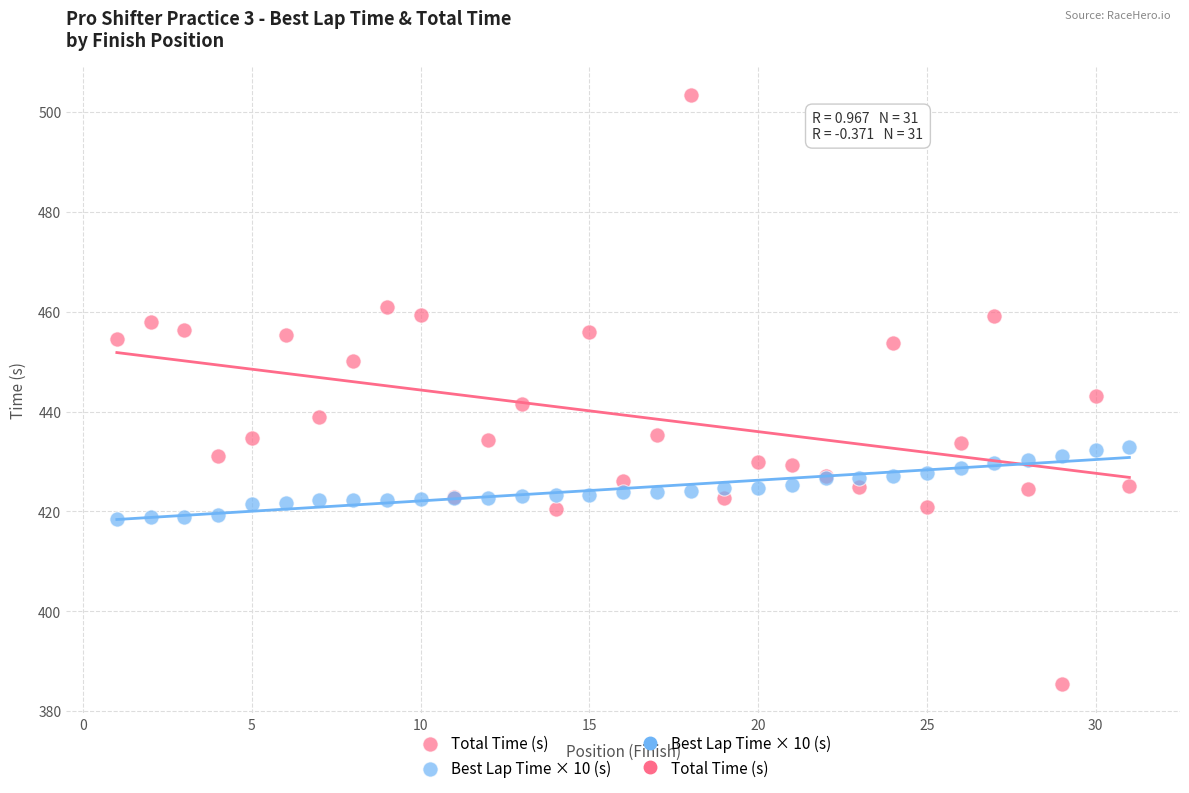

Which series reaches the maximum Y coordinate?

Total Time (s)